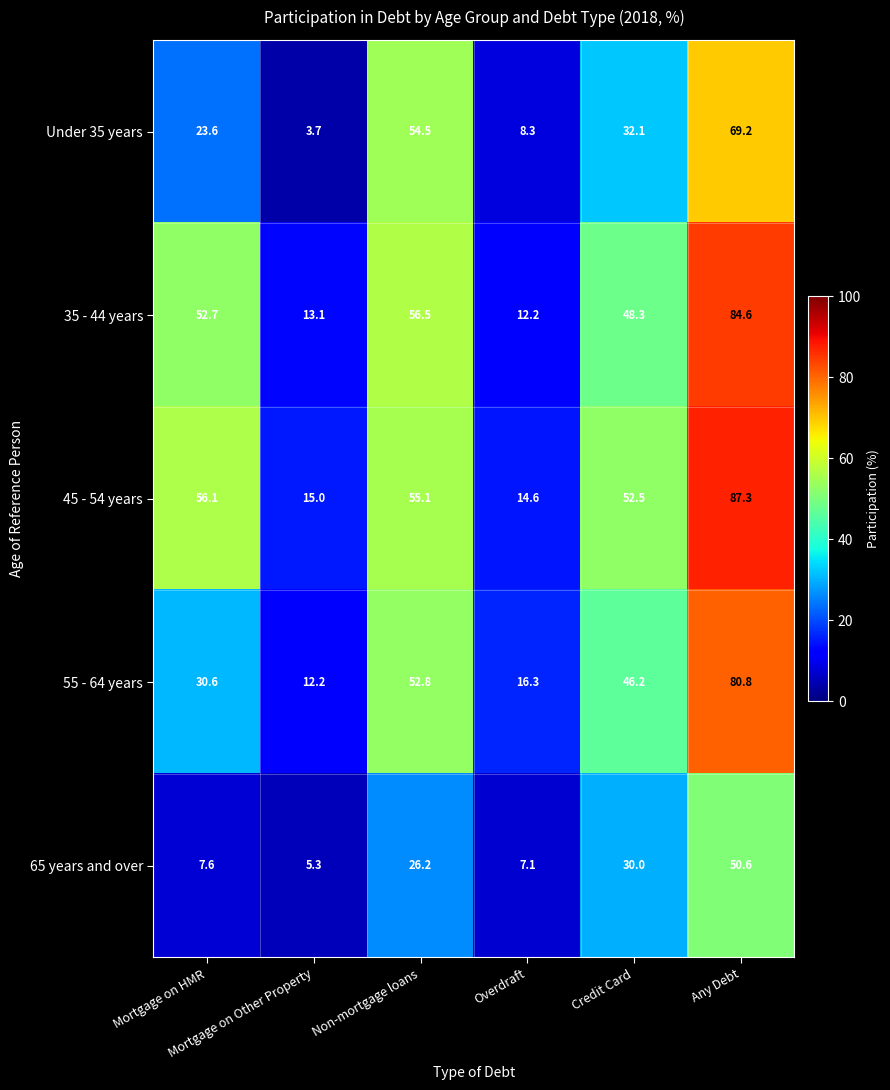

Rank the series by their maximum value, from highest to lowest.

45 - 54 years, 35 - 44 years, 55 - 64 years, Under 35 years, 65 years and over